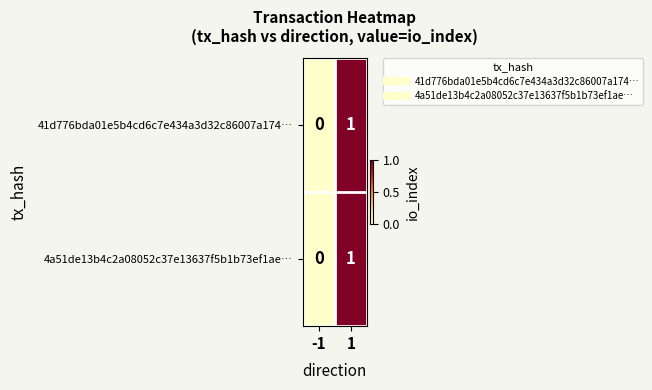

Is it true that 41d776bda01e5b4cd6c7e434a3d32c86007a174… equals -1 at -1?

False